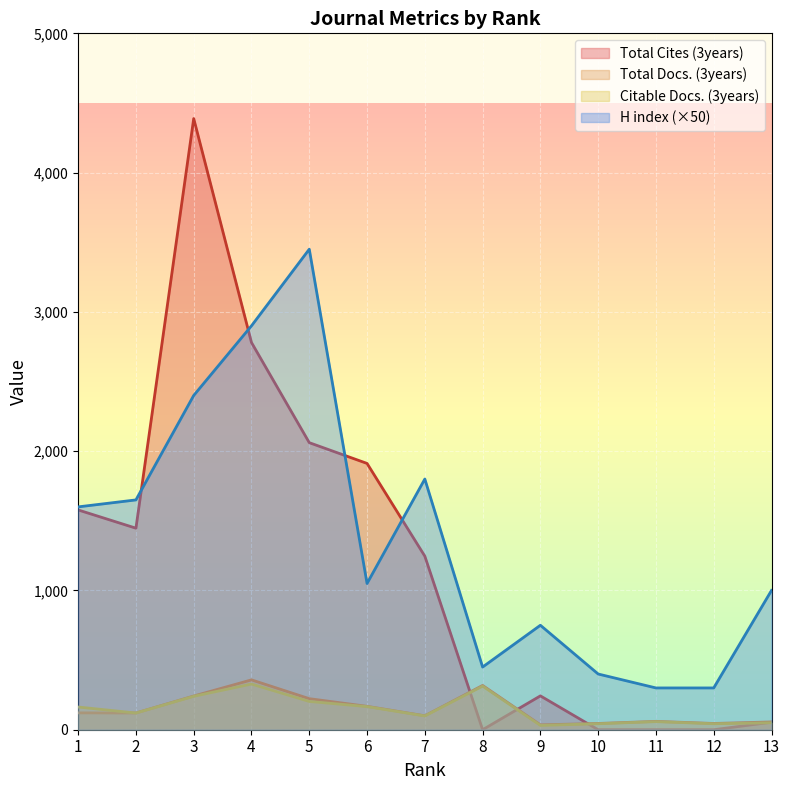

At which category does Citable Docs. (3years) reach its first local peak?

4